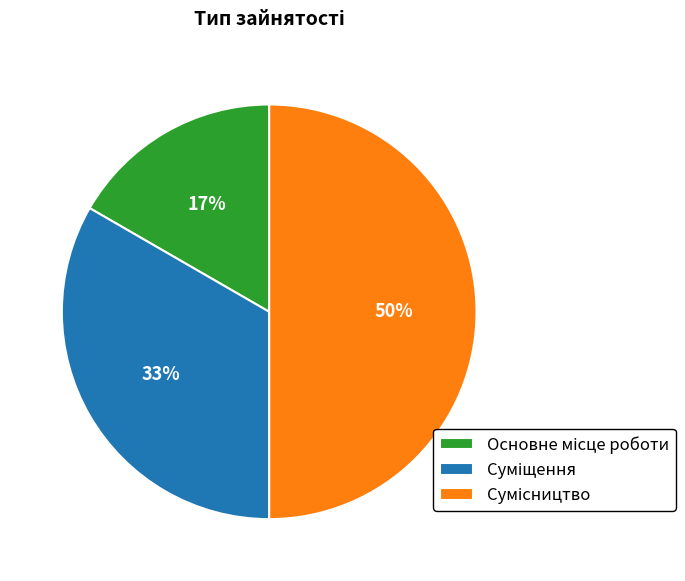

To the nearest percent, what is the average slice percentage?

33%